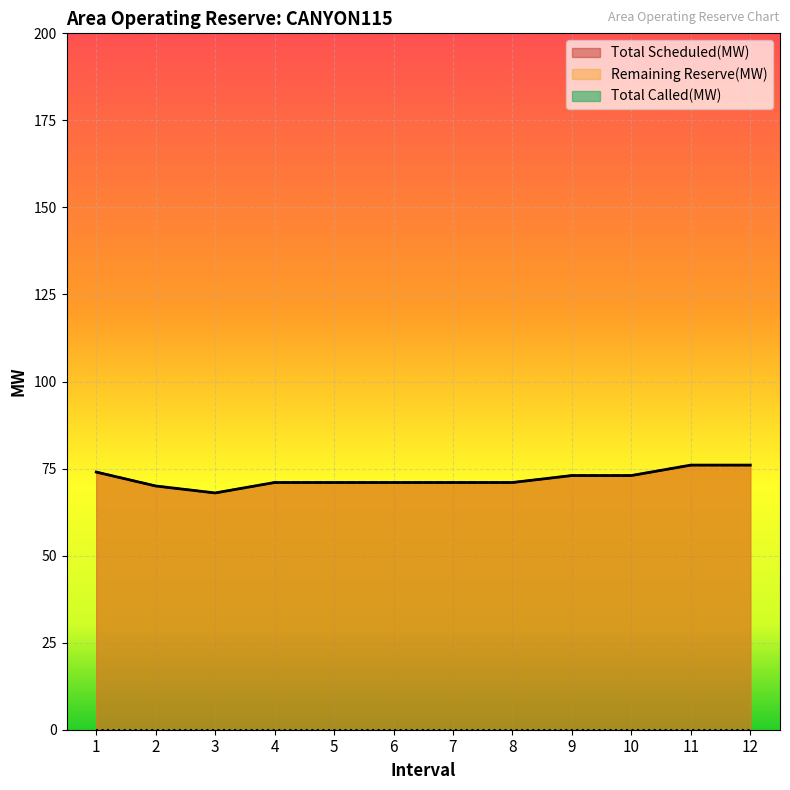

True or false: Remaining Reserve(MW) has a value of 99 at 12.

False